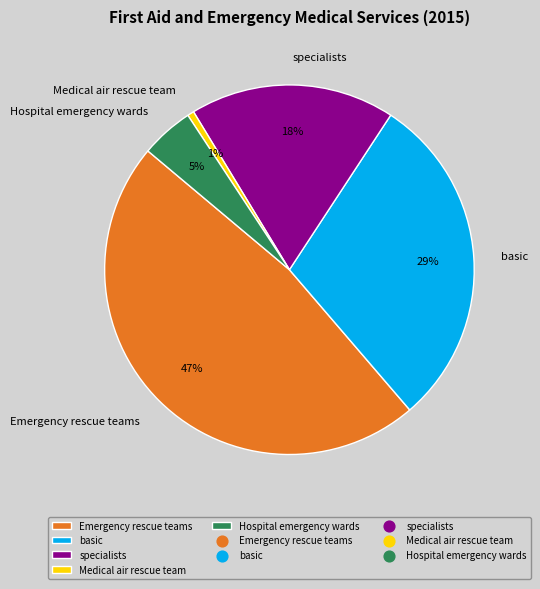

How many segments does this pie chart have?

5